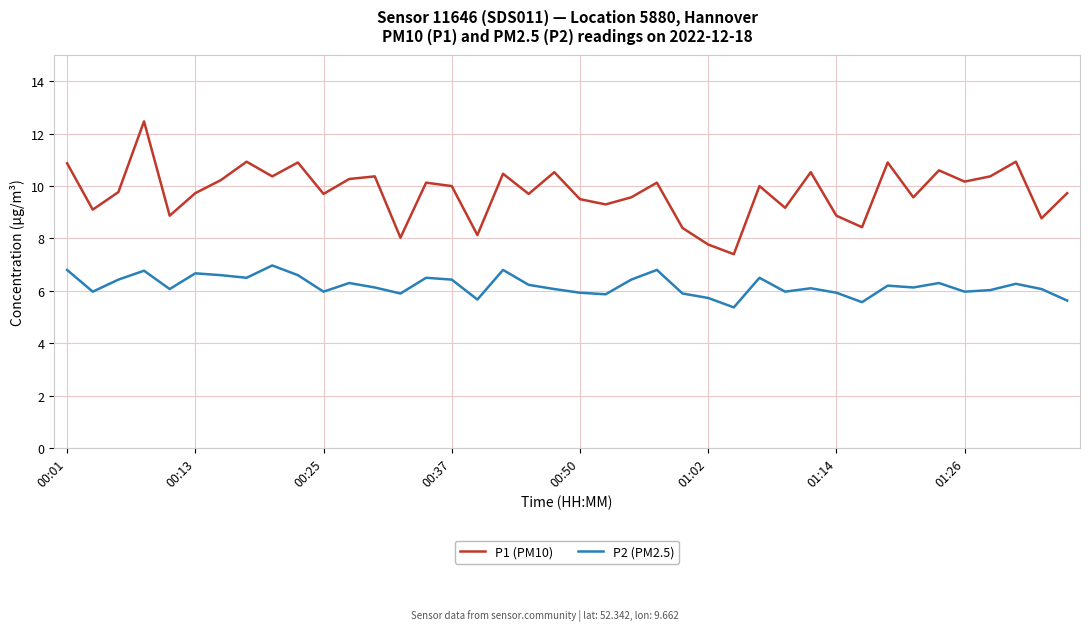

In P2 (PM2.5), how many points are lower than both neighbors (excluding endpoints)?

12